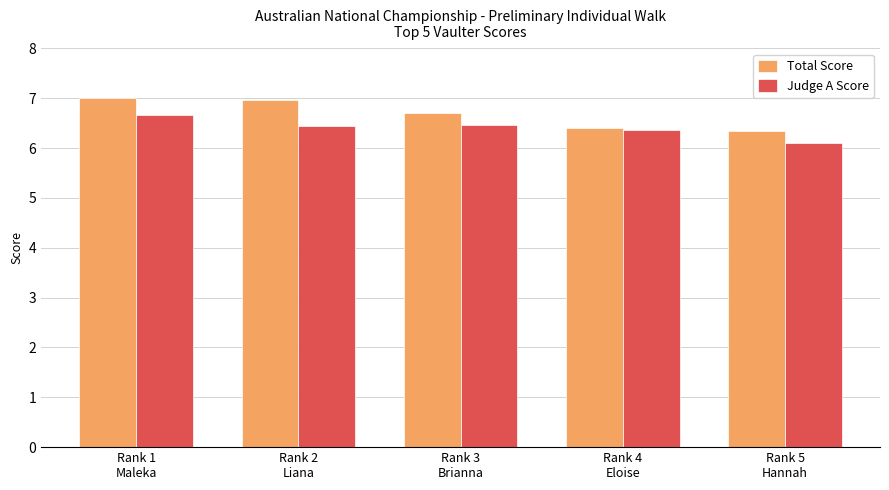

Is the value of Total Score at Rank 3
Brianna greater than the value of Judge A Score at Rank 3
Brianna?

Yes